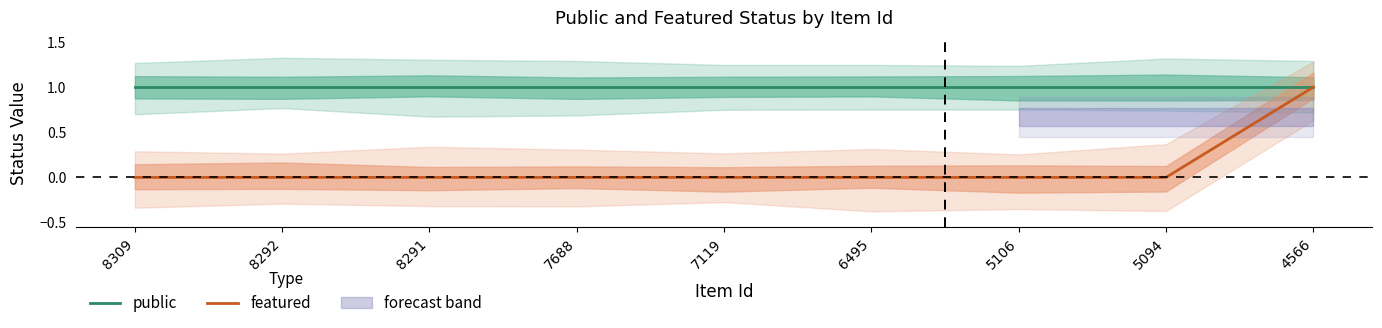

Where is featured nearest to the value 0?

8309